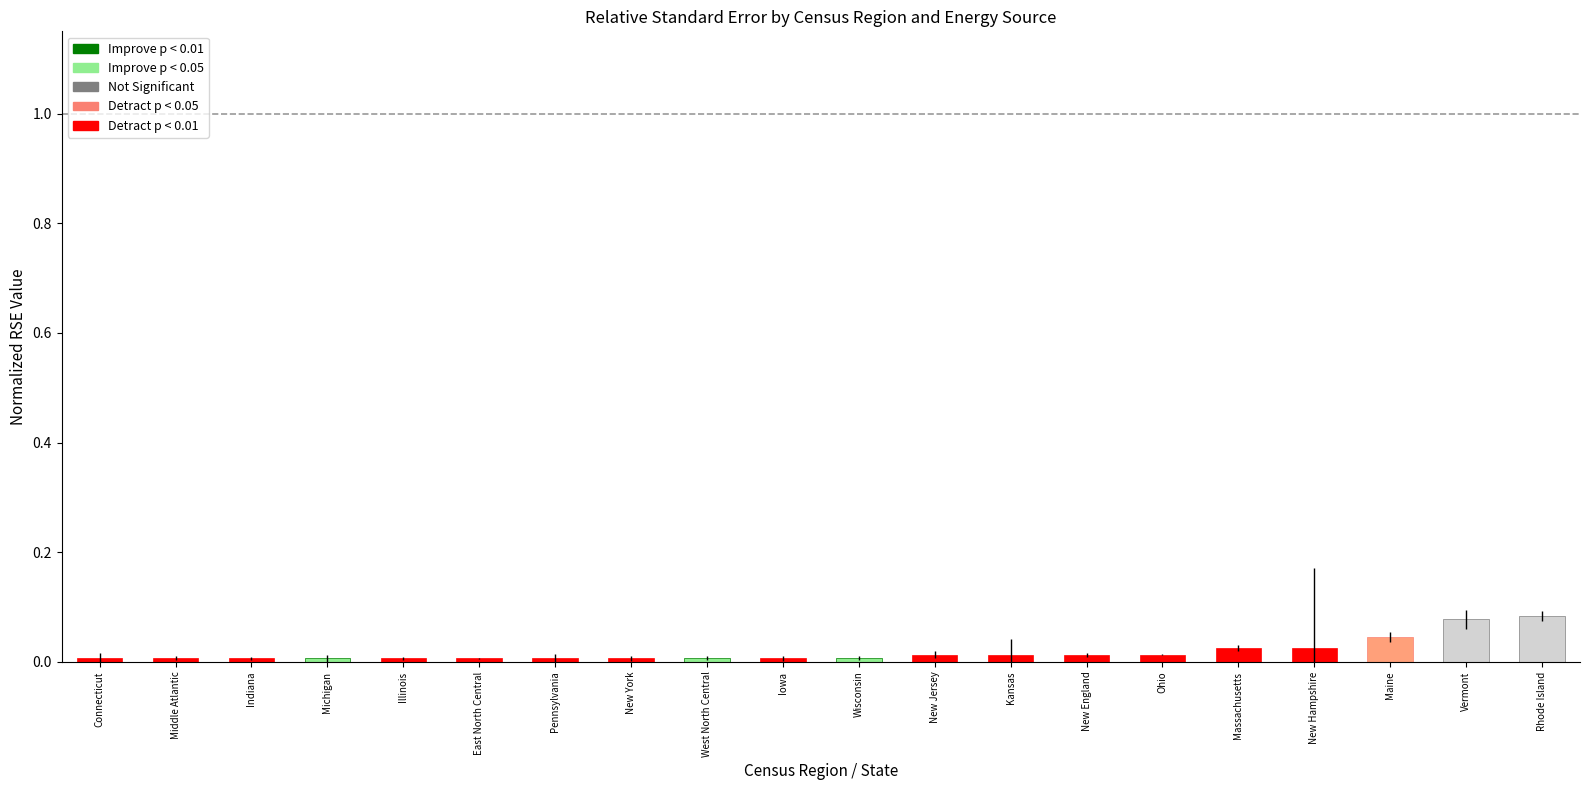

The value at Iowa is 0.0. True or false?

True